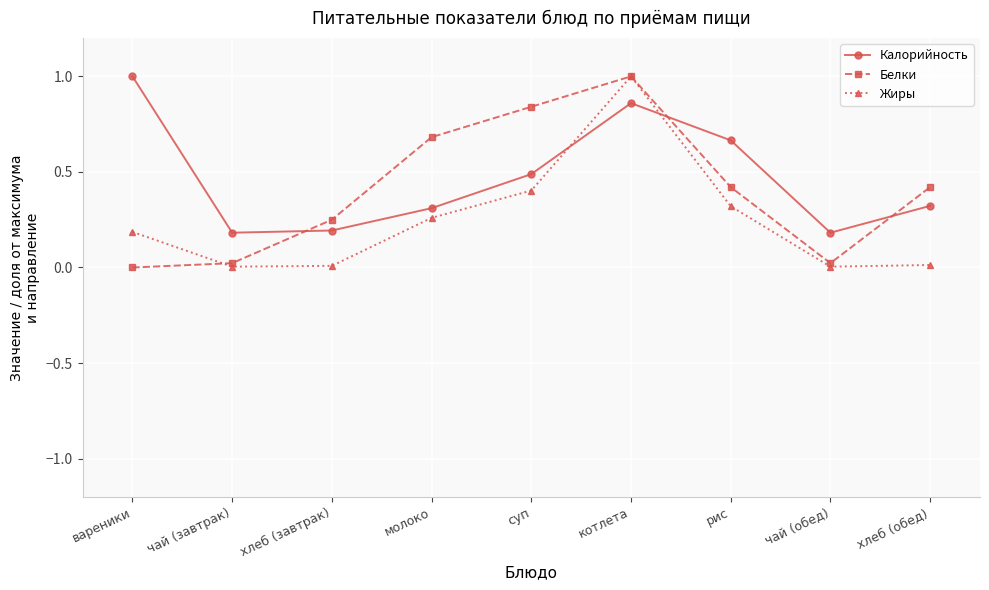

Between суп and чай (обед), which series saw the biggest shift?

Белки